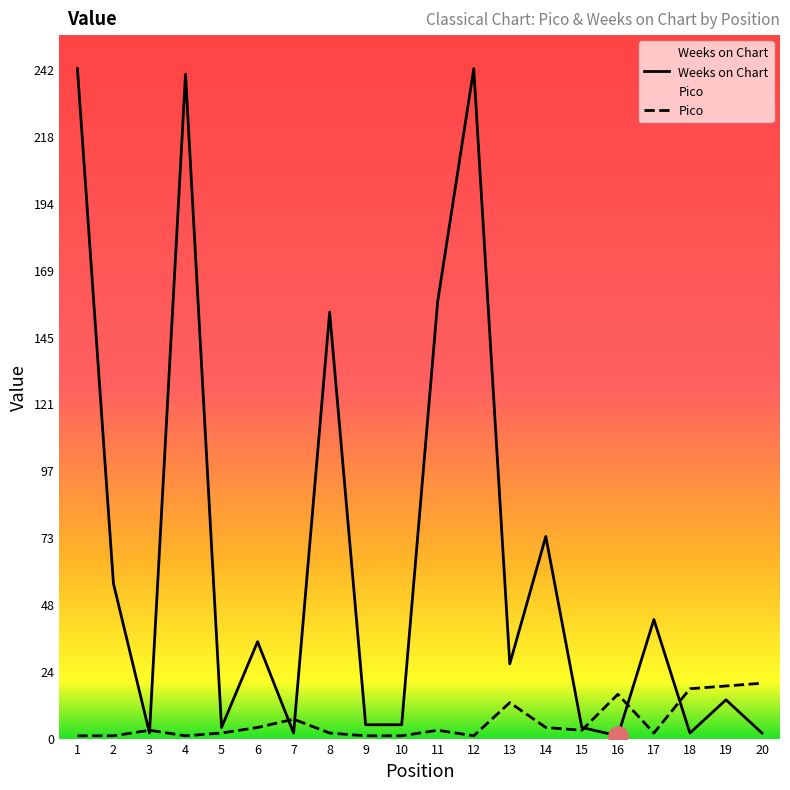

Is it true that Pico equals 2 at 5?

True